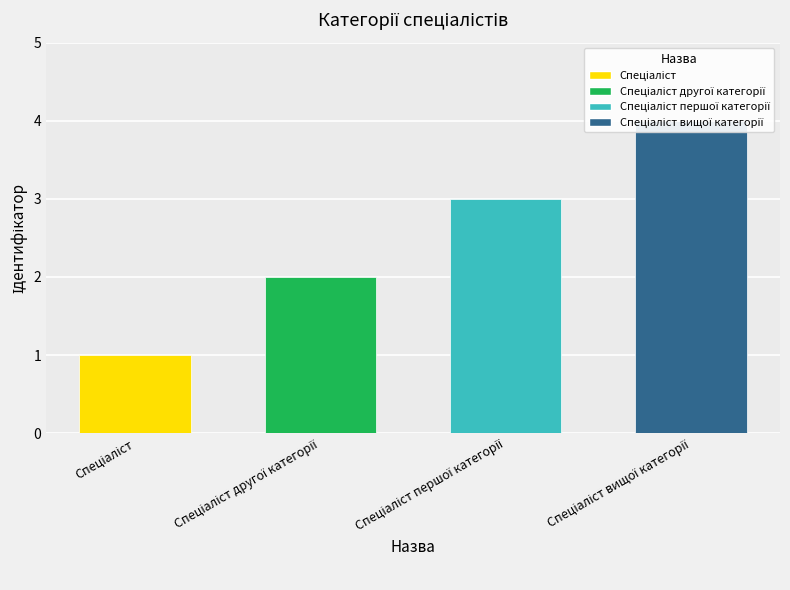

True or false: the data shows 4 at Спеціаліст вищої категорії.

True